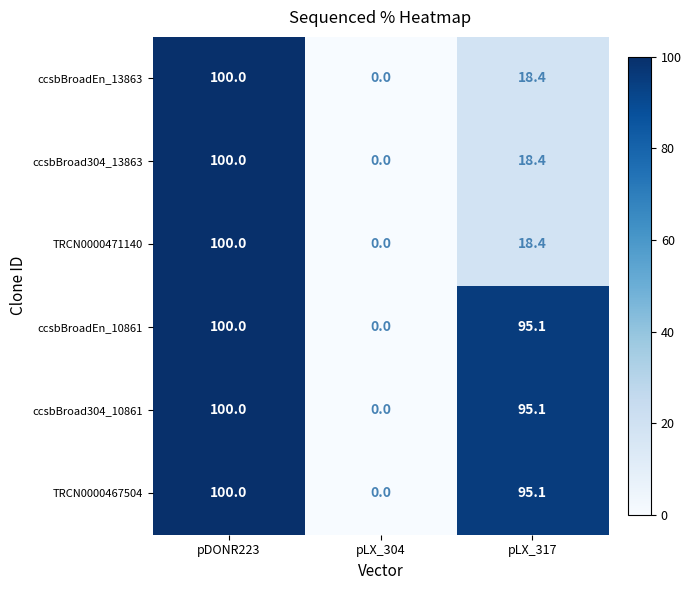

Where does the ccsbBroadEn_13863 series first go above 18?

pDONR223